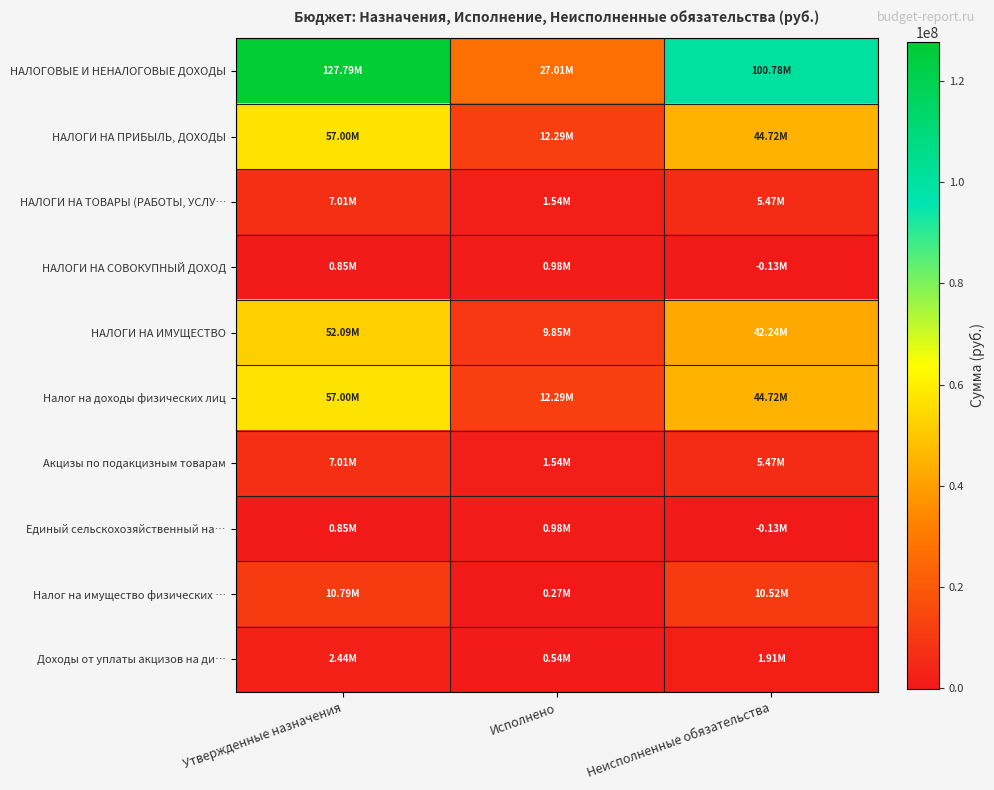

Which series has the largest total across all categories?

НАЛОГОВЫЕ И НЕНАЛОГОВЫЕ ДОХОДЫ